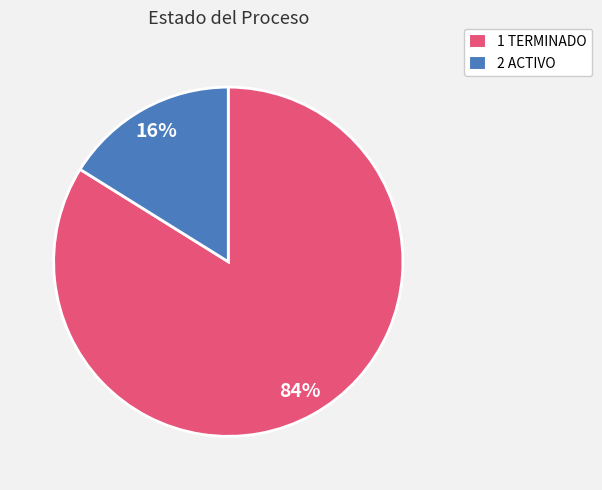

How many segments does this pie chart have?

2